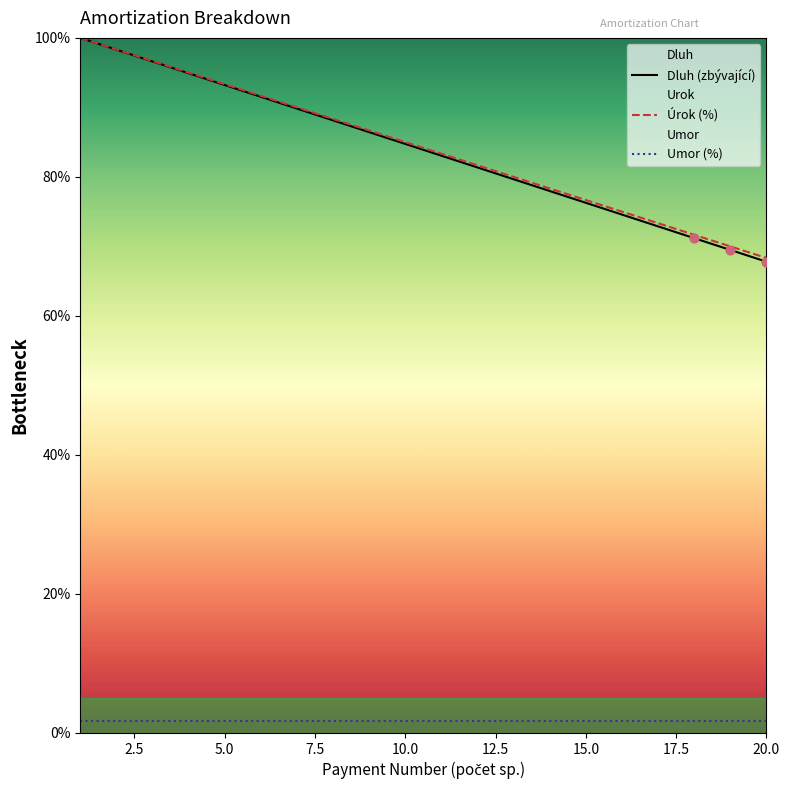

Which series has the largest total across all categories?

Úrok (%)